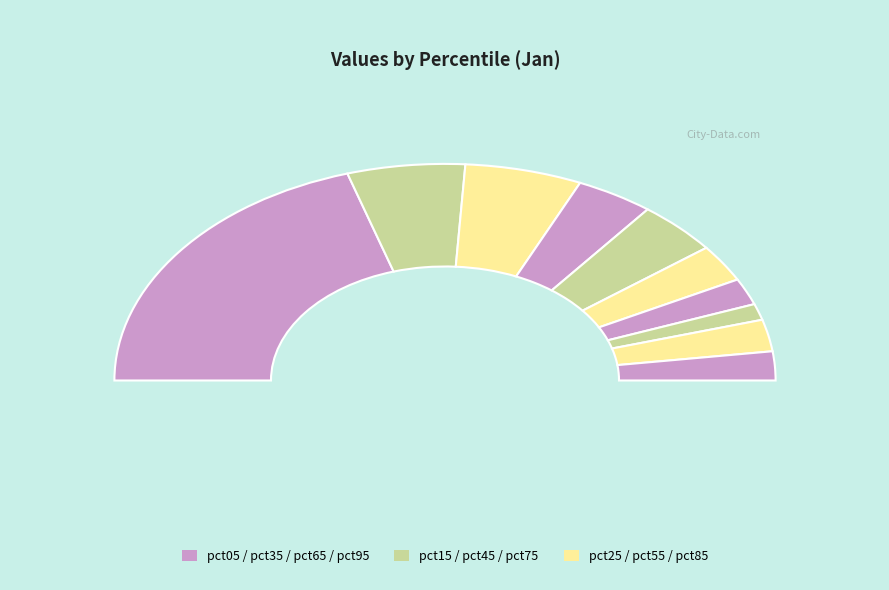

To the nearest percent, what portion does pct05 represent?

40%